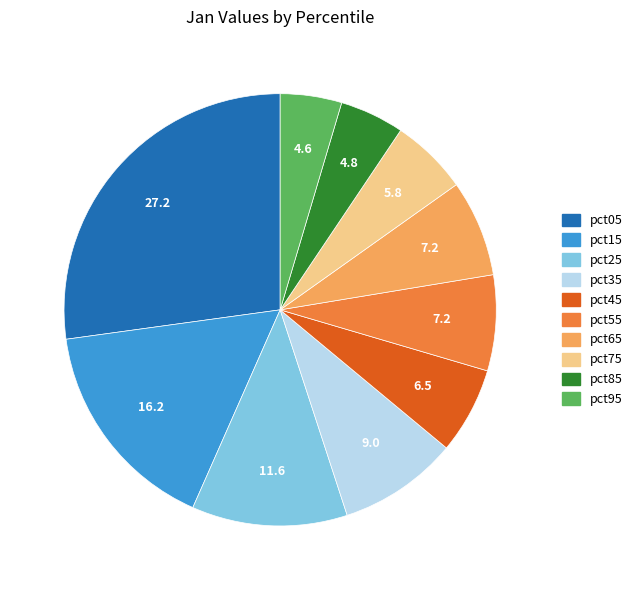

Which category has the biggest portion of the pie?

pct05